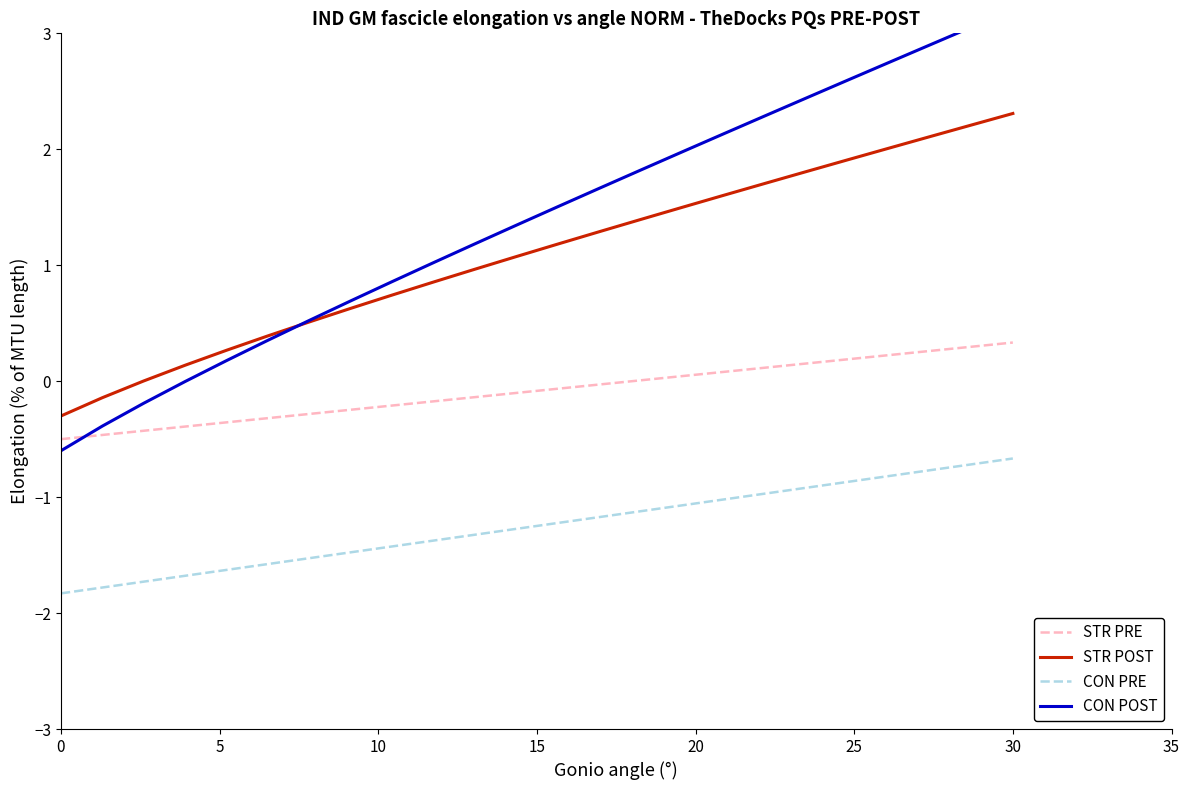

True or false: STR POST and STR PRE cross at least once.

False